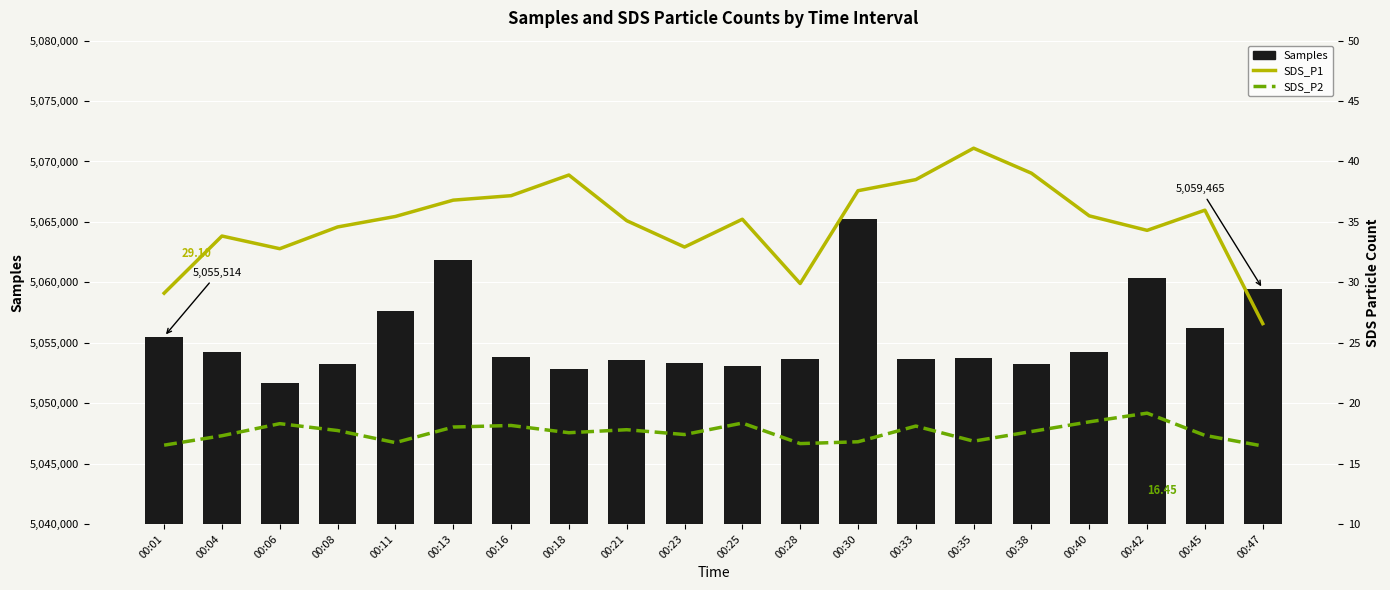

What is the difference between the second highest and minimum values in the Samples series?

10171.0